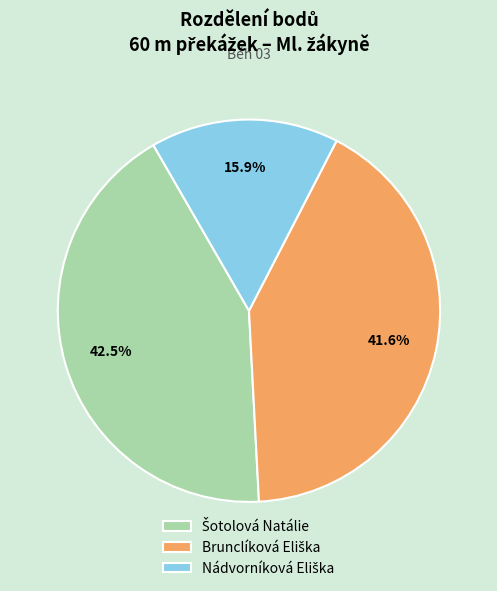

Count the number of slices in the pie.

3